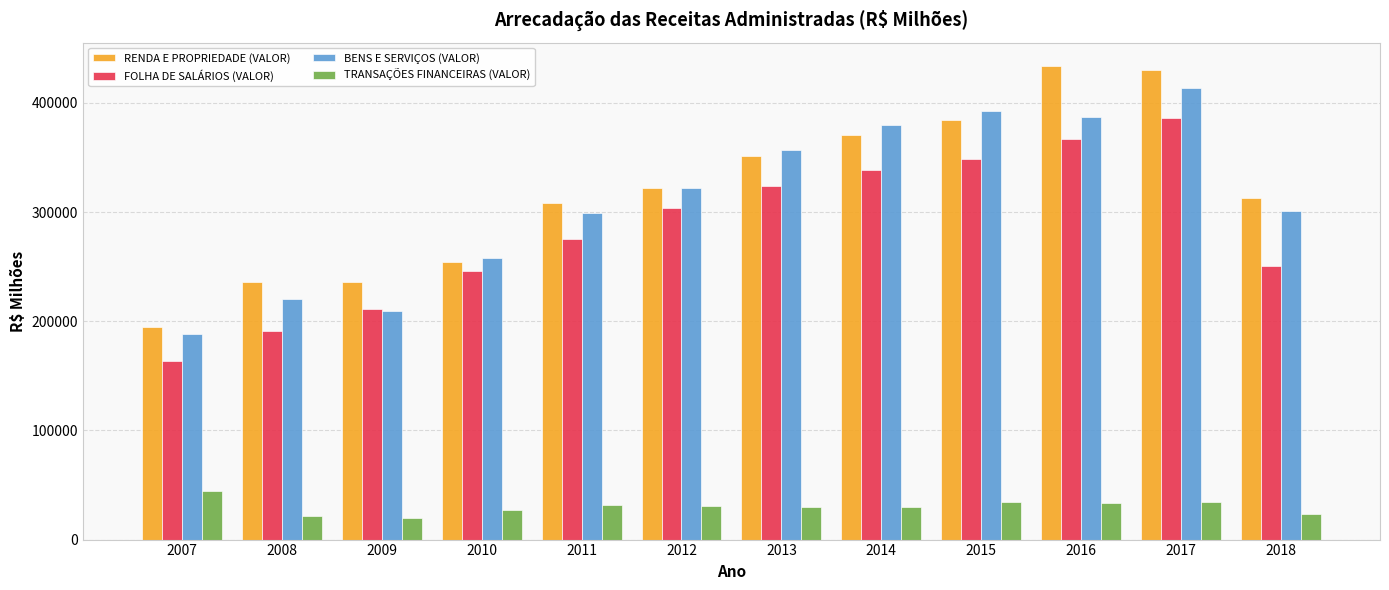

True or false: TRANSAÇÕES FINANCEIRAS (VALOR) has a value of 29511.0 at 2013.

True